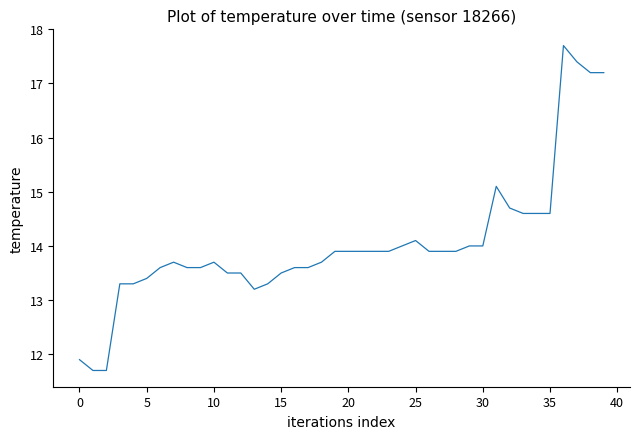

What is the difference between the maximum and minimum values?

6.0